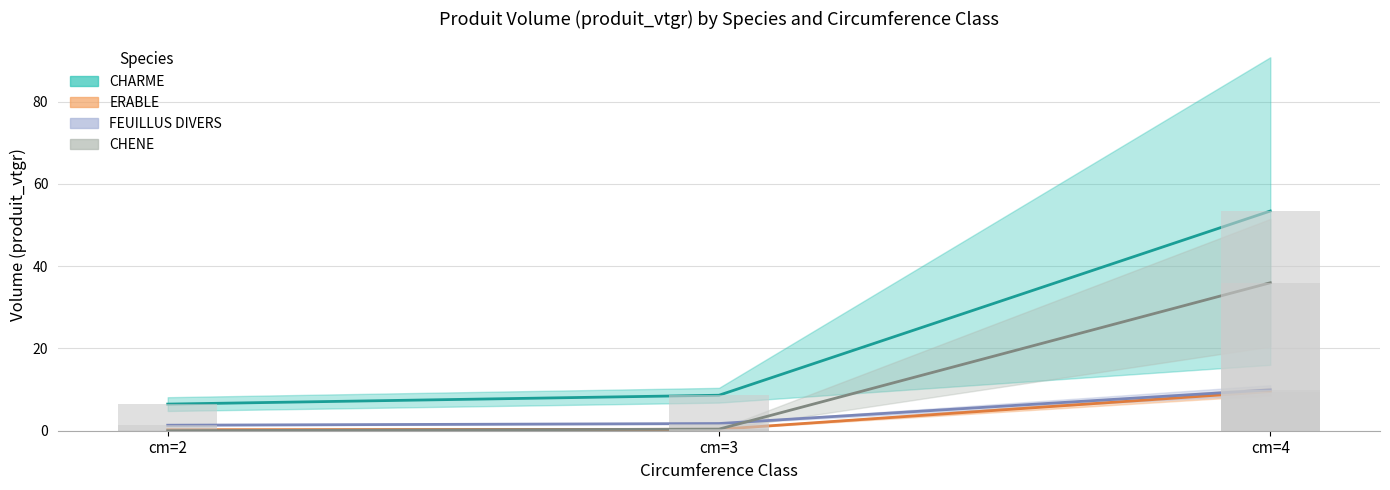

Rank the categories by CHENE value from lowest to highest.

cm=2, cm=3, cm=4